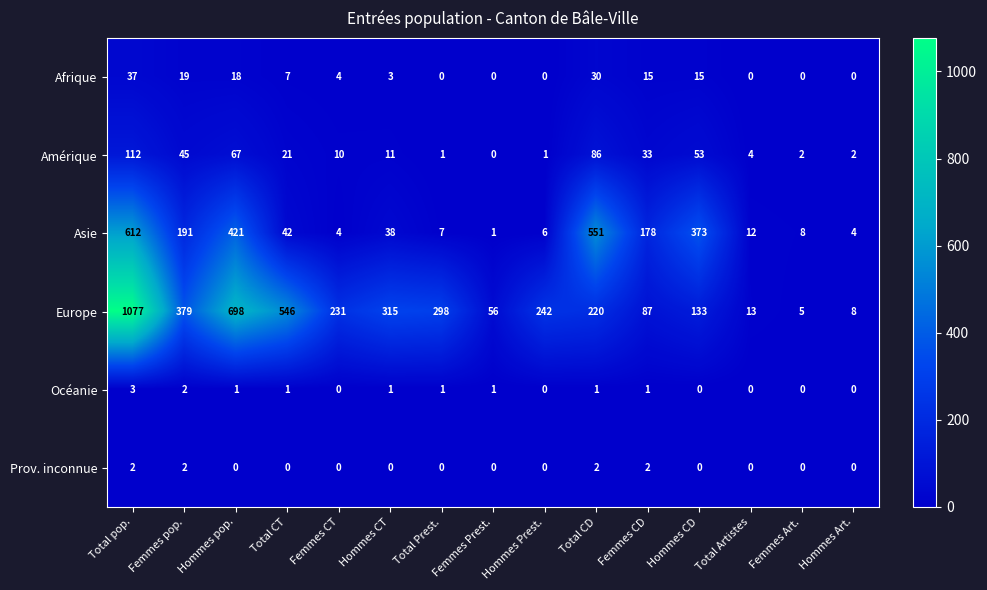

Which category has the highest value in the Amérique series?

Total pop.